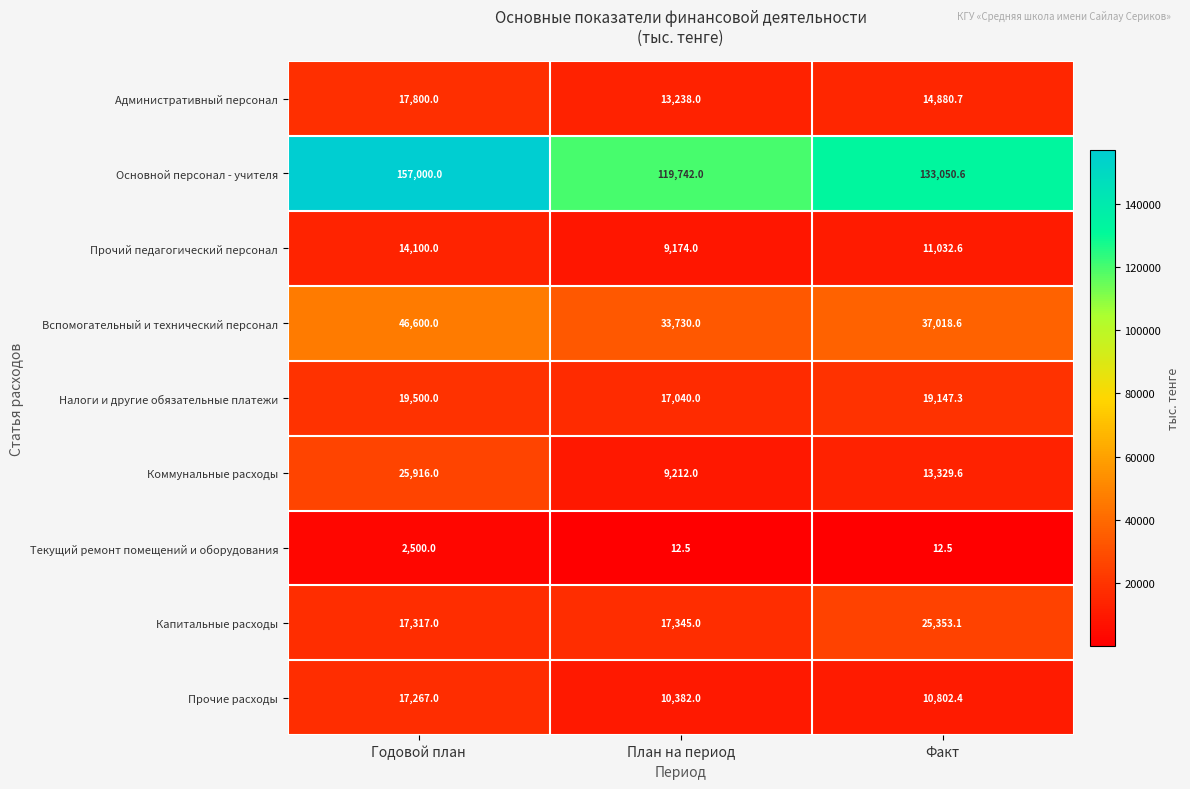

How many Основной персонал - учителя values are between 119742 and 157000?

3